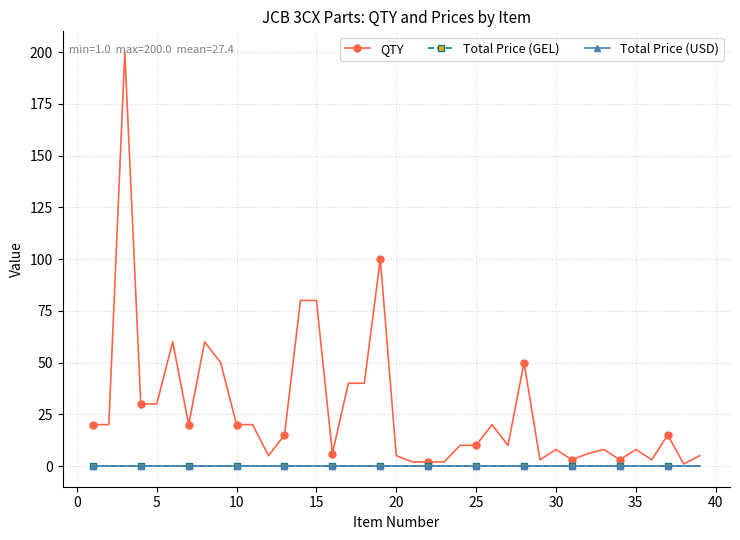

What is the maximum value shown in the chart?

200